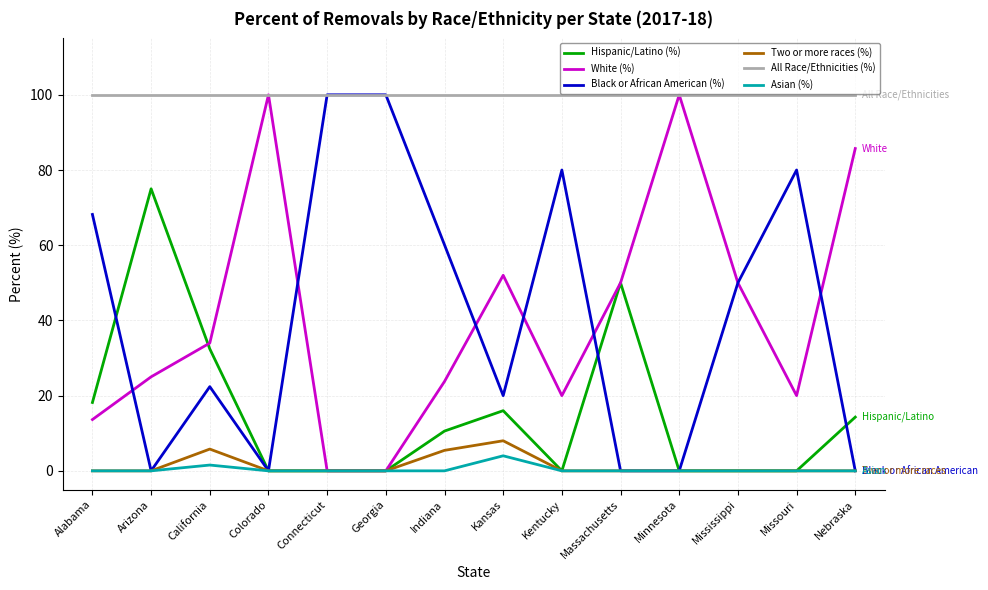

At which label is Asian (%) closest to 2?

California